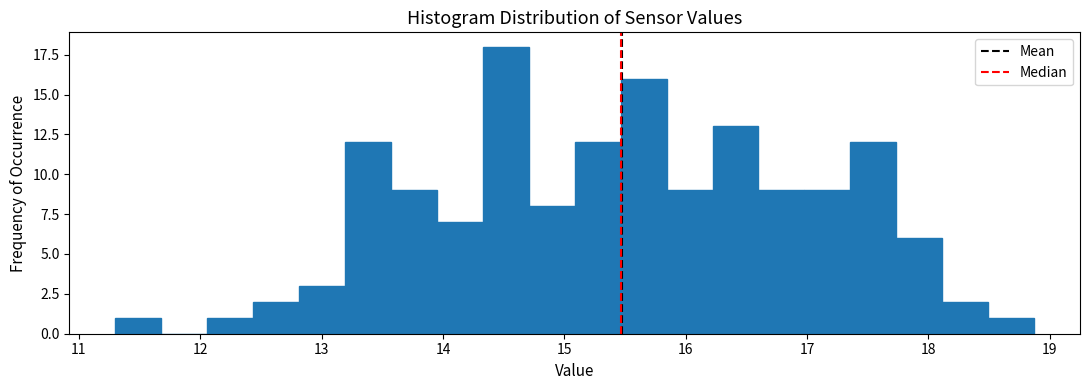

Around what value on the x-axis is the tallest bar? Give the approximate position of its centre, as read against the axis.

14.5